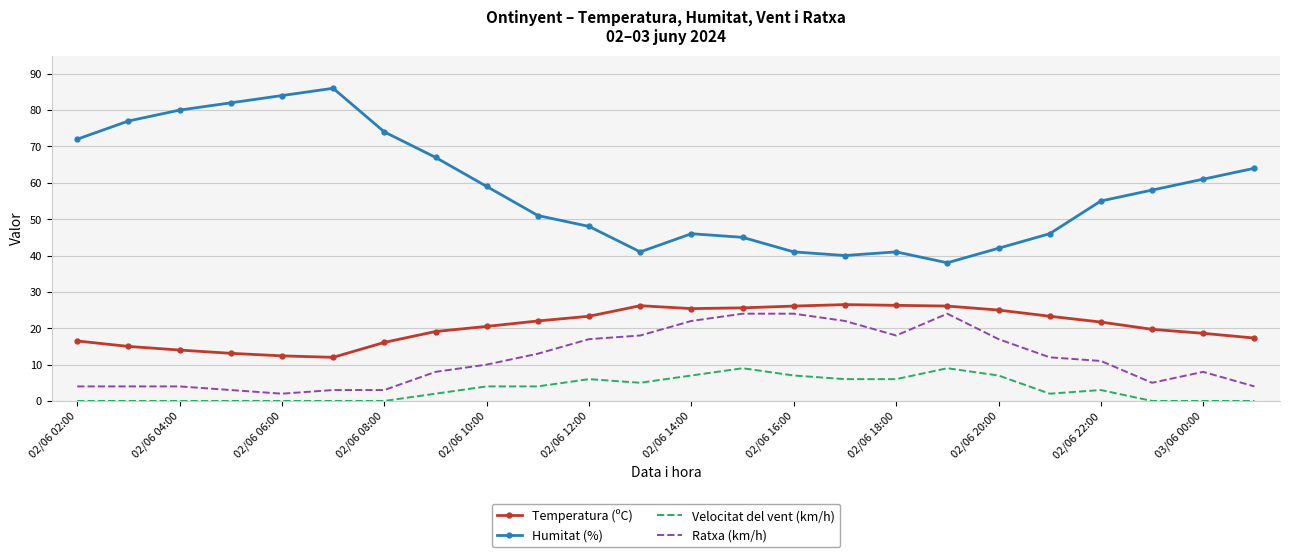

Rank the series by their maximum value, from highest to lowest.

Humitat (%), Temperatura (ºC), Ratxa (km/h), Velocitat del vent (km/h)